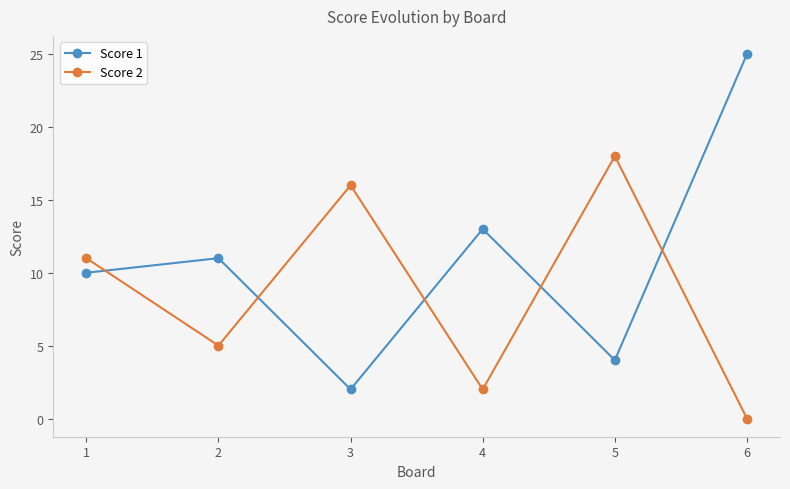

Reading left to right, list all the values displayed in this chart.

Score 1: 1=10	2=11	3=2	4=13	5=4	6=25
Score 2: 1=11	2=5	3=16	4=2	5=18	6=0